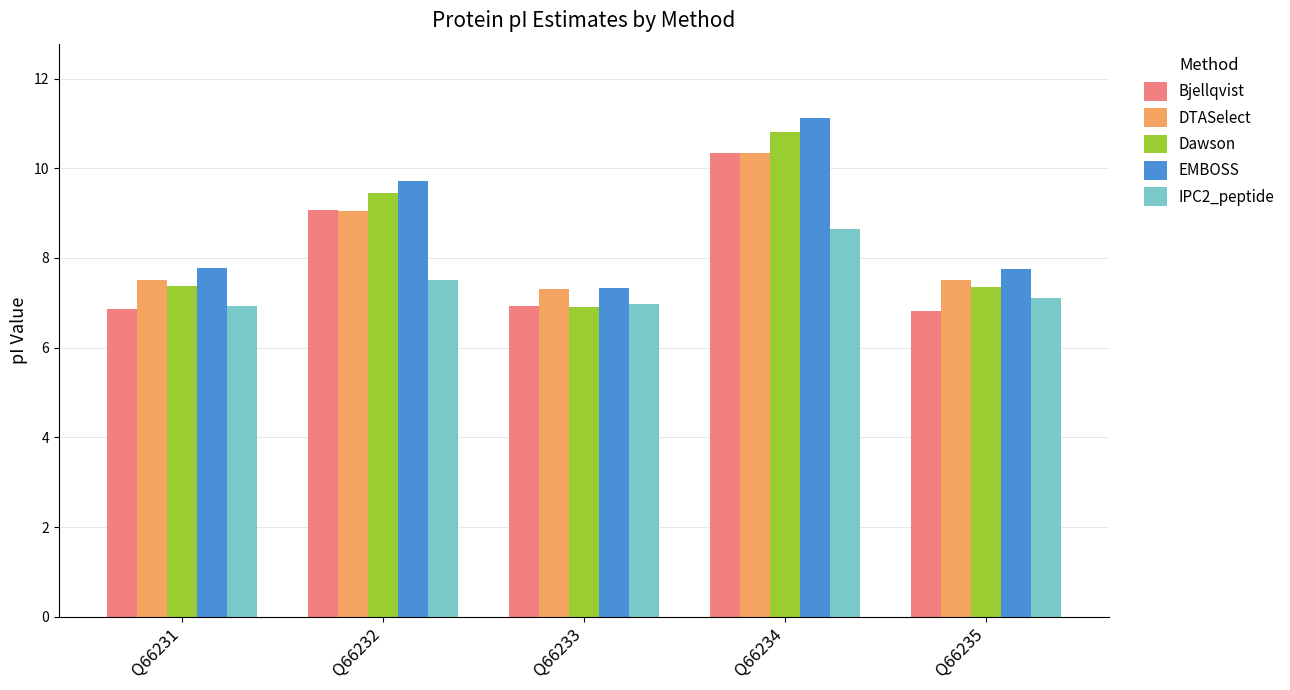

Which label corresponds to the largest value in the chart?

Q66234